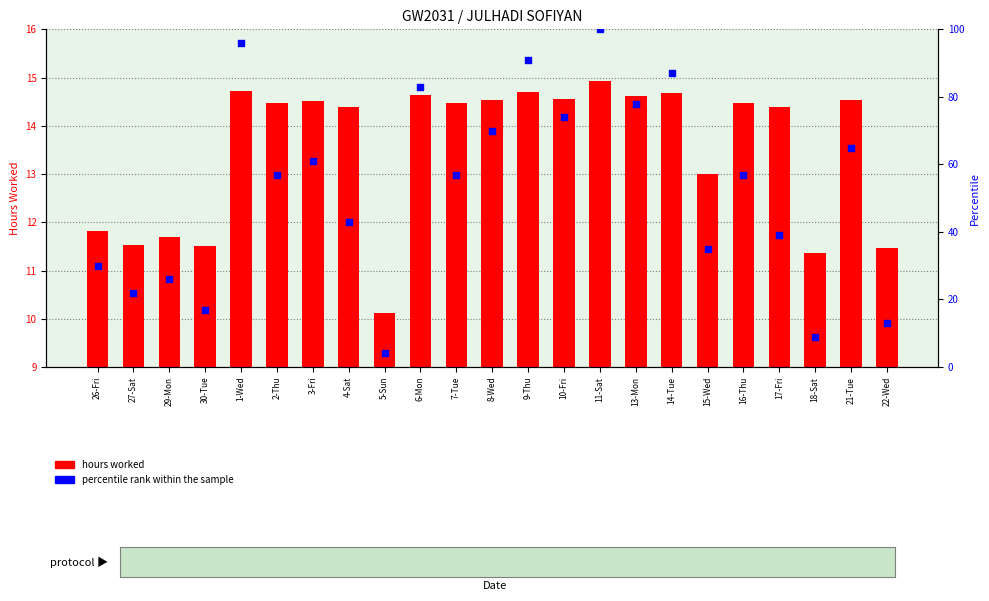

Which series reaches the maximum Y coordinate?

percentile rank within the sample